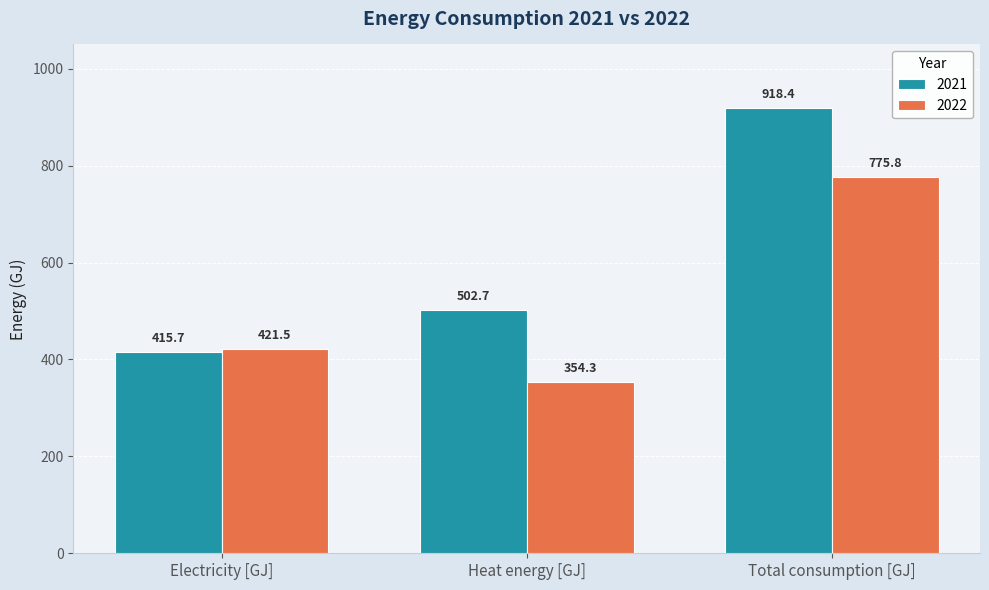

Which category has the highest value across all series?

Total consumption [GJ]